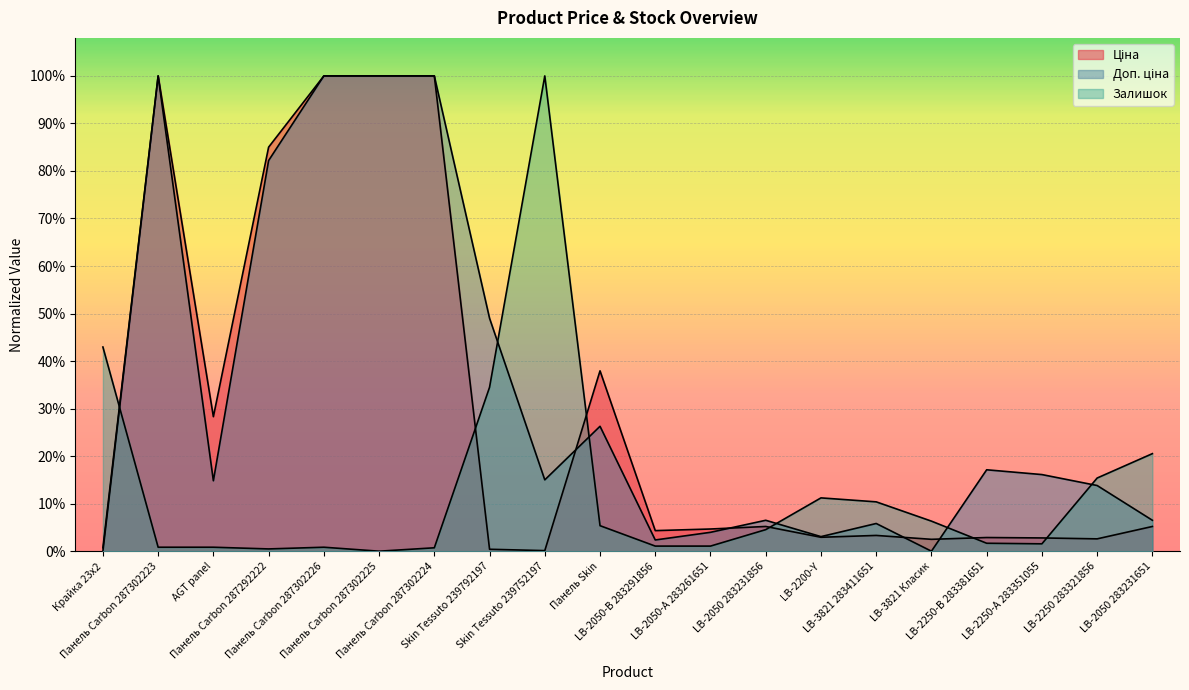

What is the sum of the Залишок values at Панель Carbon 287302223 and Крайка 23x2?

0.4